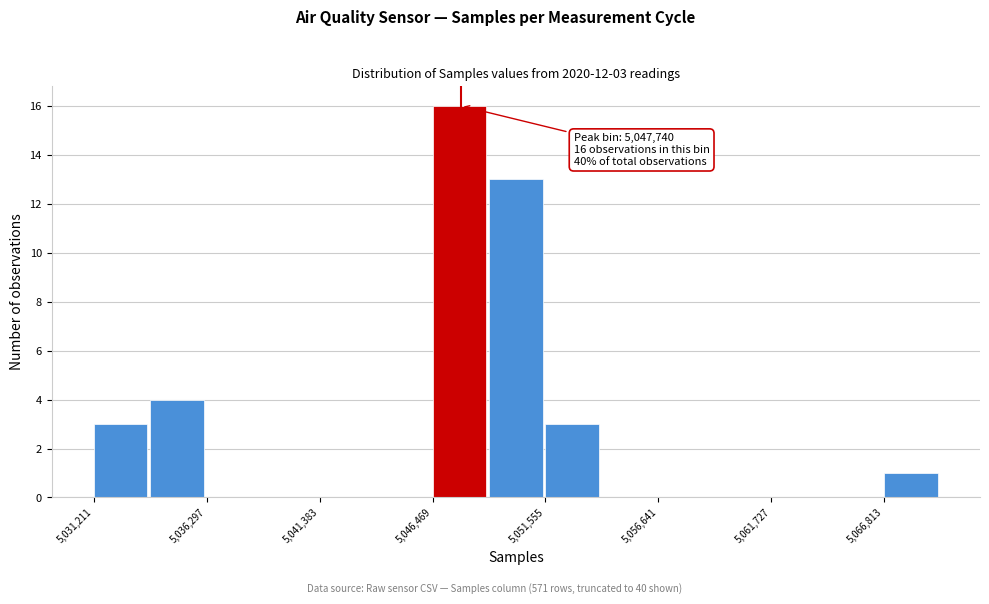

Read against the x-axis, roughly where is the centre of the tallest bar?

5048000